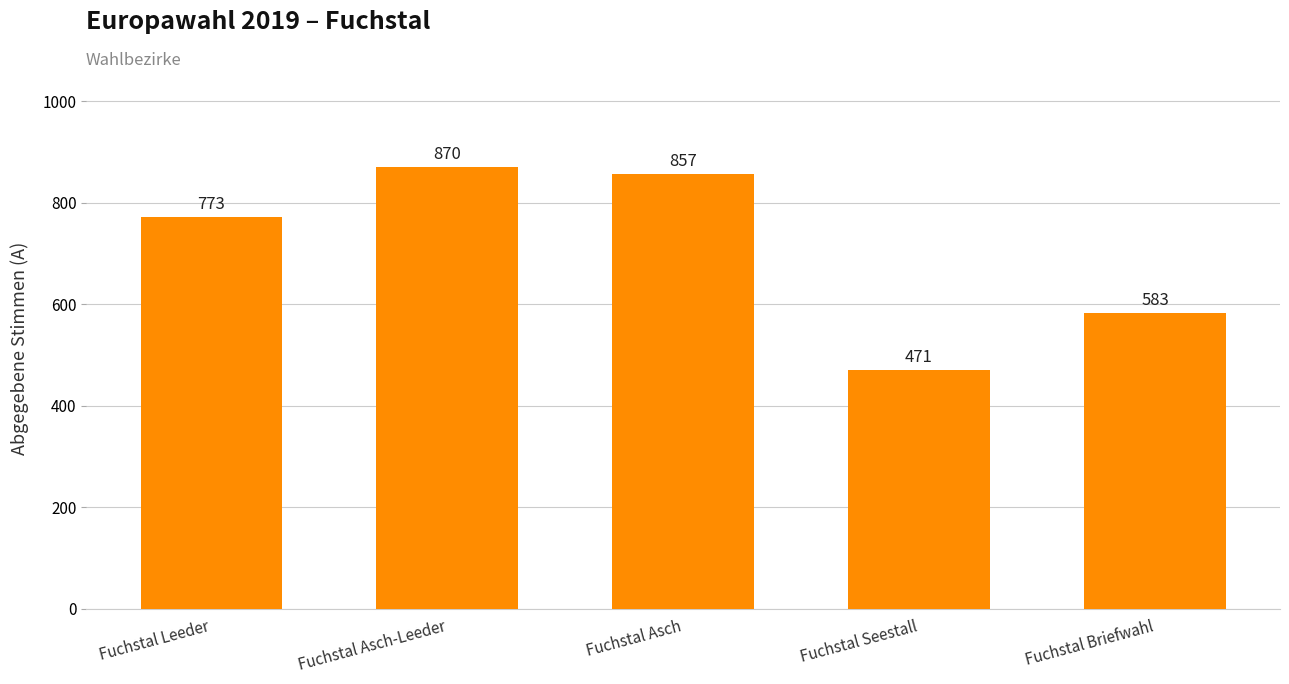

What is the sum of the values at Fuchstal Asch and Fuchstal Seestall?

1328